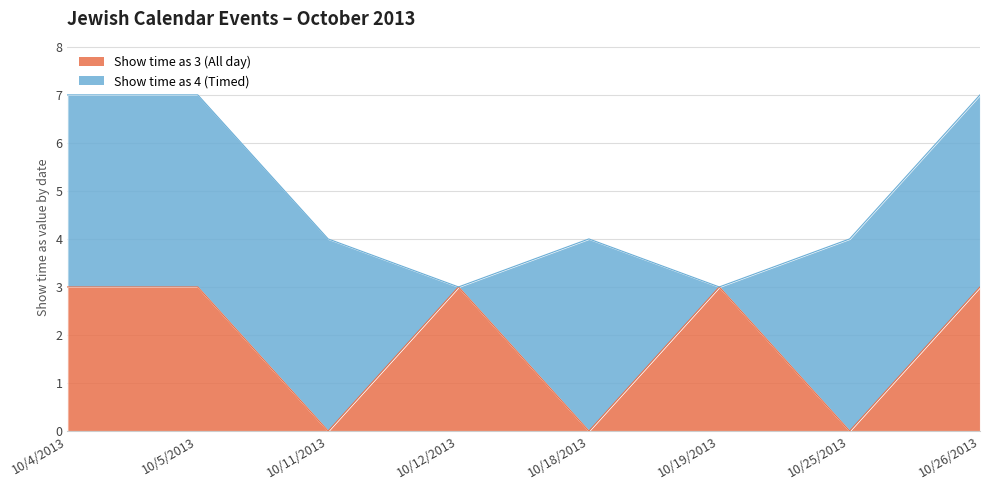

Reading left to right, what are all the values shown in this chart?

3	3	0	3	0	3	0	3